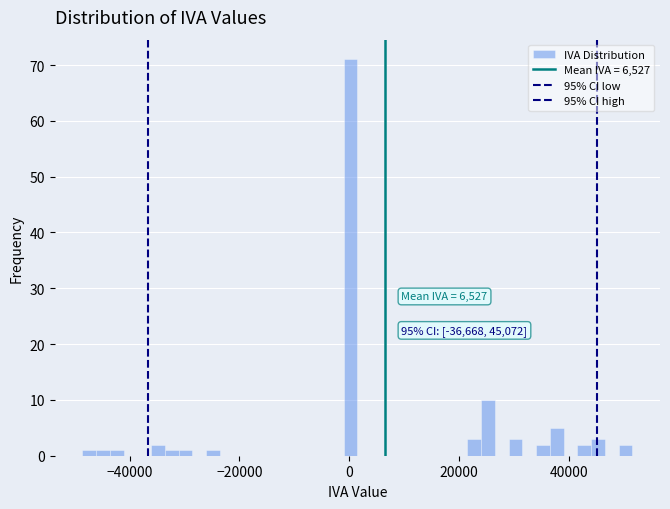

Read against the x-axis, roughly where is the centre of the tallest bar?

0